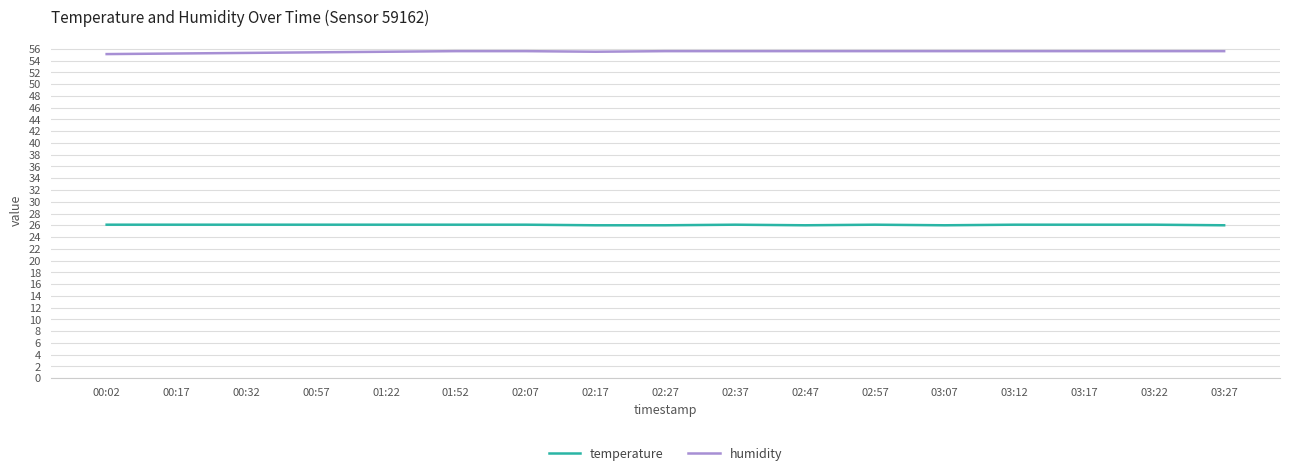

True or false: humidity and temperature intersect in this chart.

False